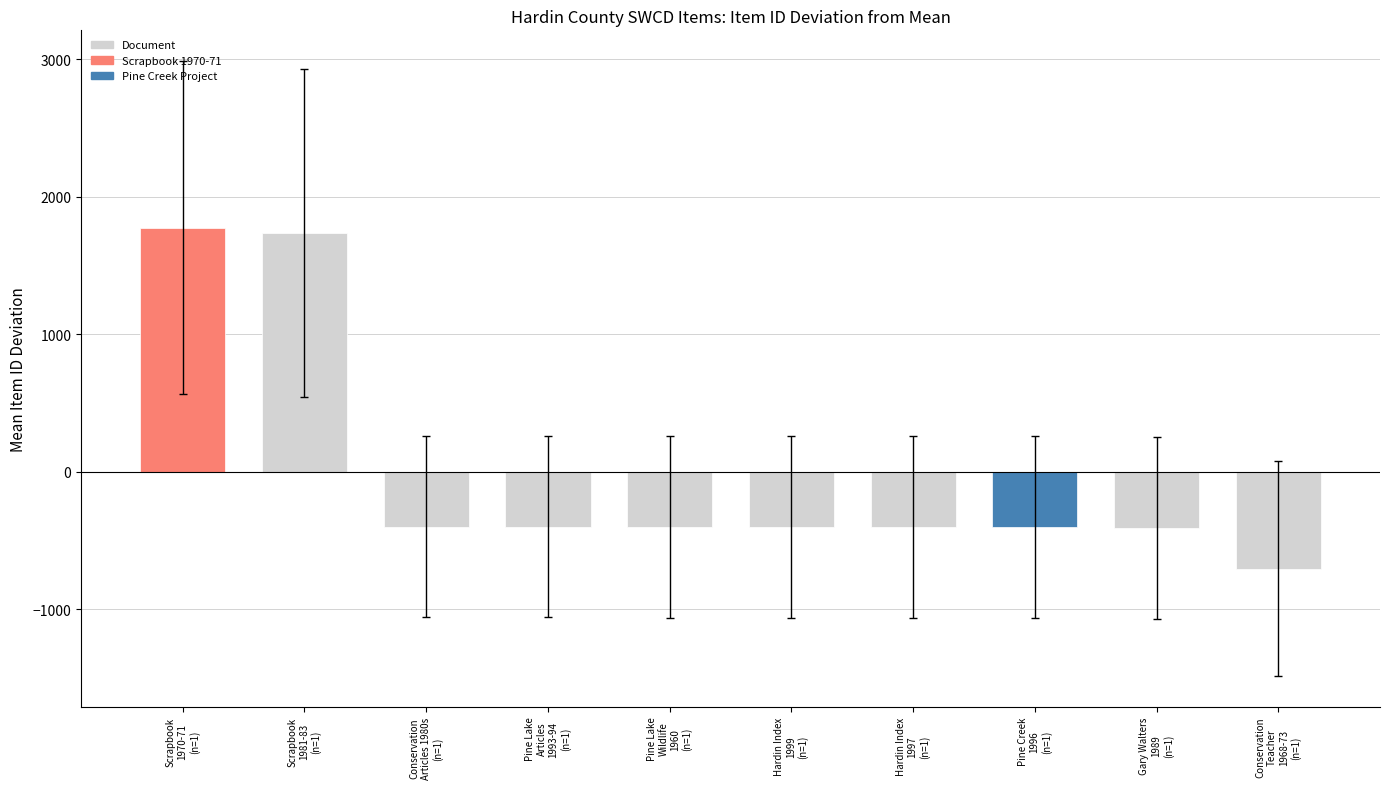

What is the maximum value shown in the chart?

1775.9